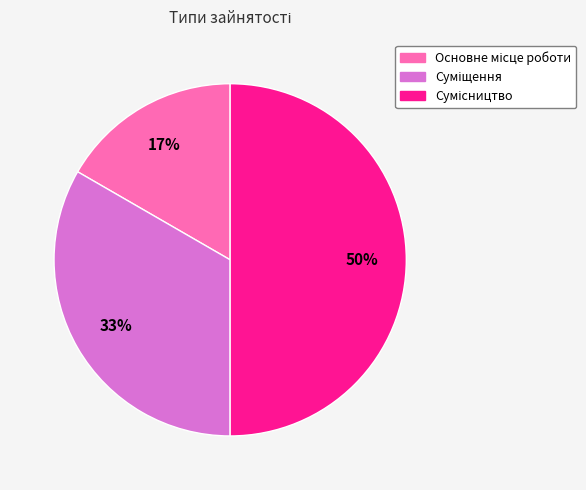

To the nearest percent, what is the difference between the largest and smallest slice percentages?

33%